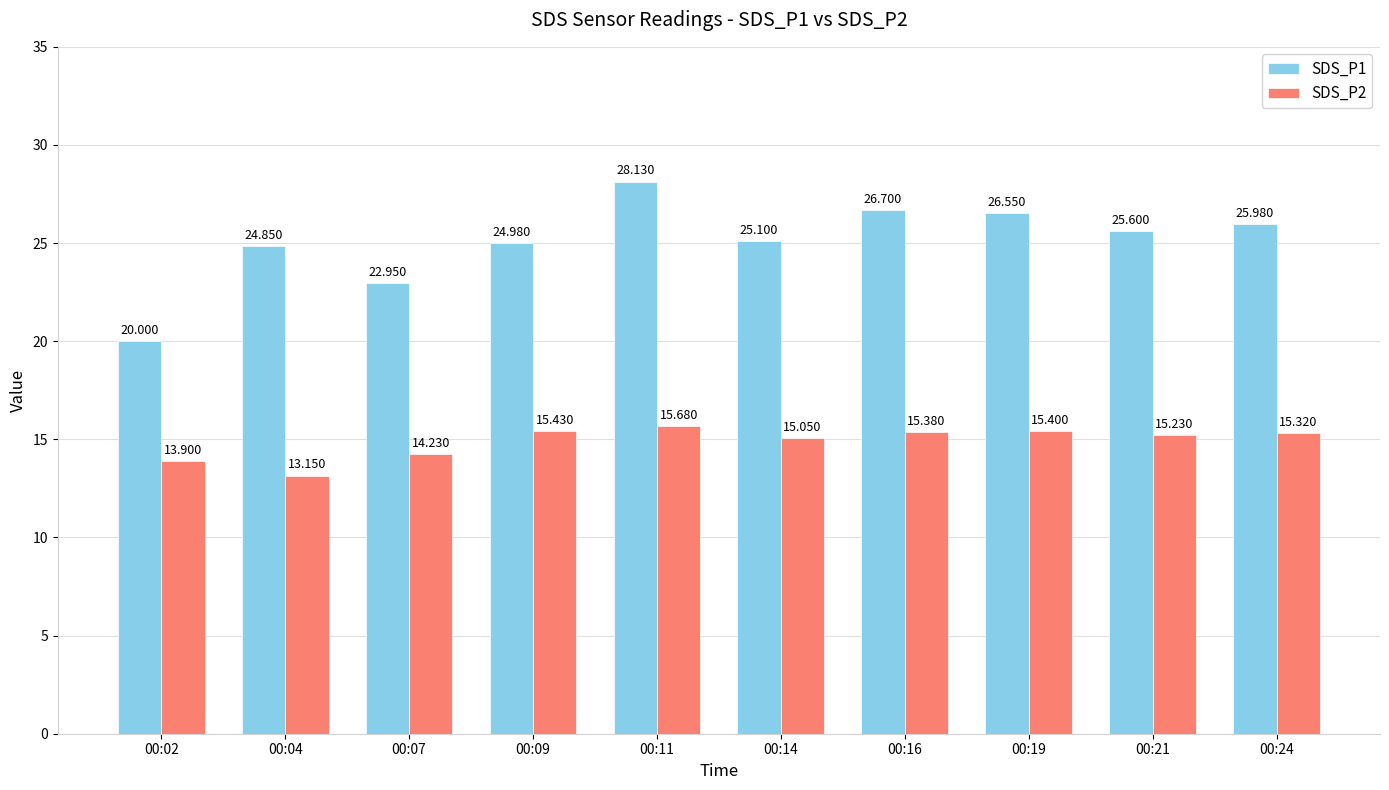

Reading left to right, what are all the values shown in this chart?

SDS_P1: 20.0	24.9	22.9	25.0	28.1	25.1	26.7	26.6	25.6	26.0
SDS_P2: 13.9	13.2	14.2	15.4	15.7	15.1	15.4	15.4	15.2	15.3